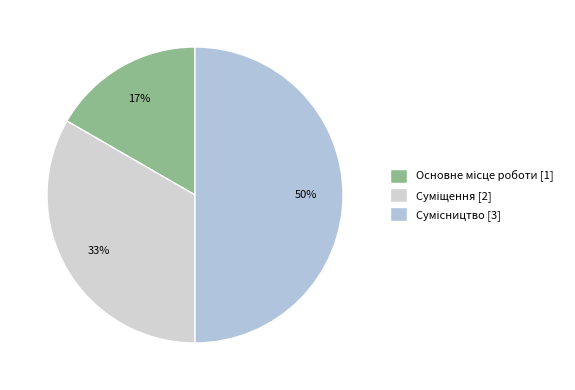

What is the largest slice in the pie chart?

Сумісництво